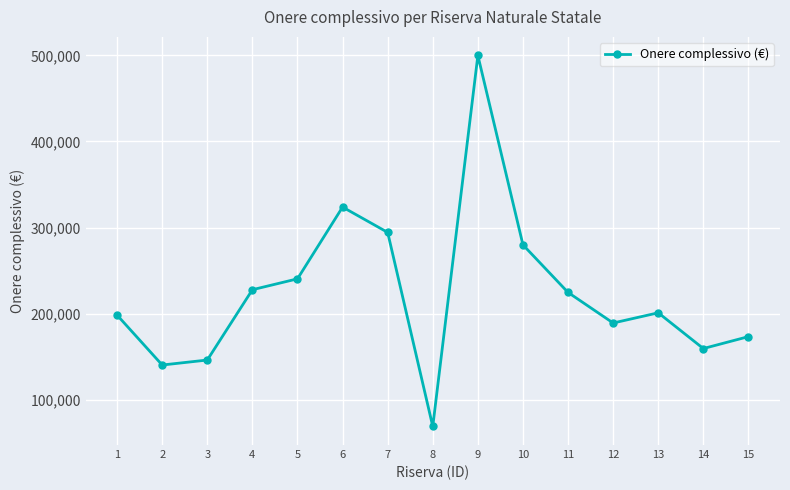

True or false: the data has more than 1 interior local peaks.

True